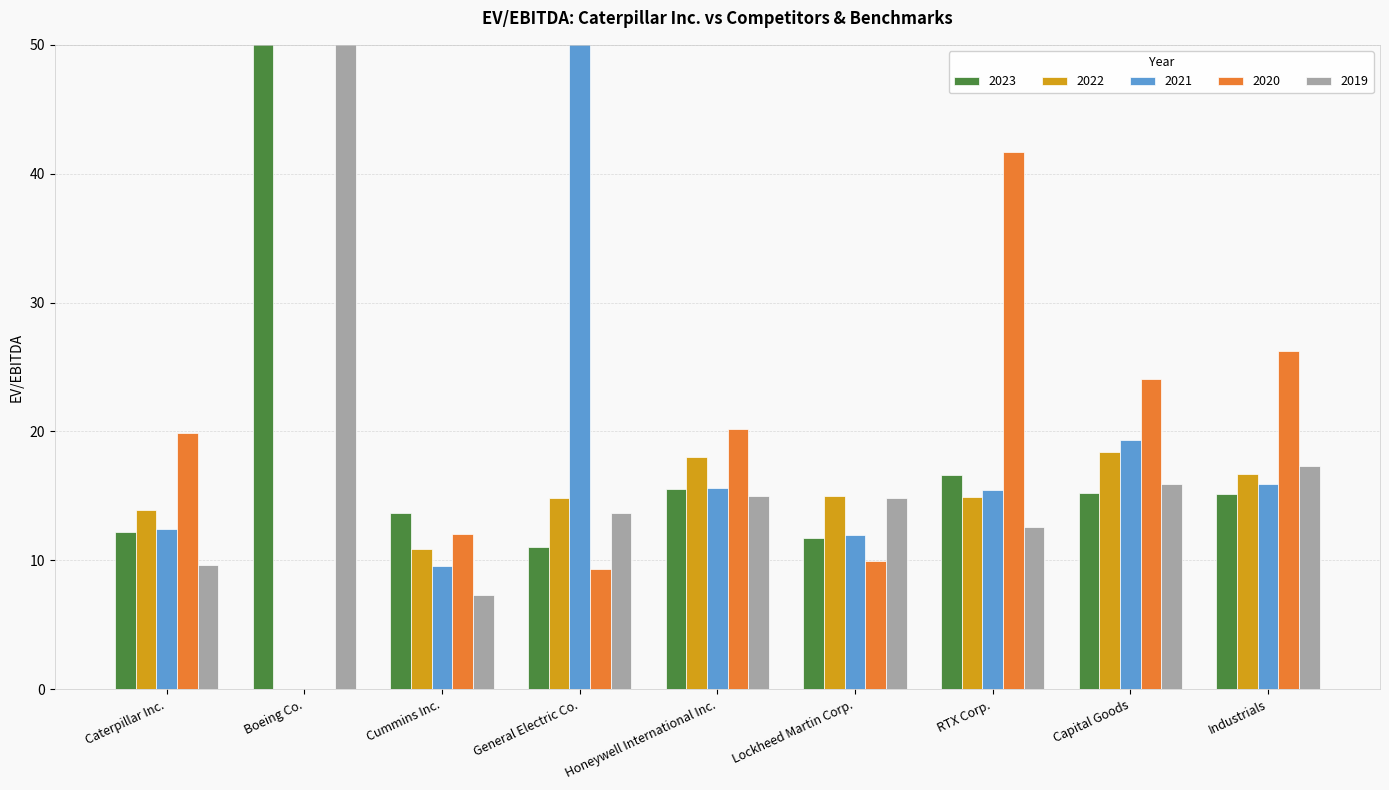

What is the greatest value displayed?

284.0